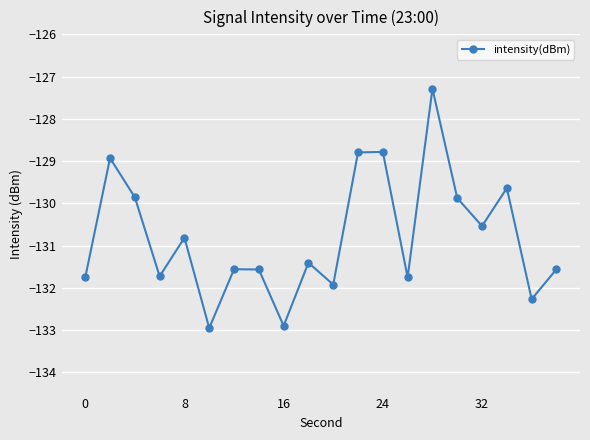

What is the average value?

-130.8